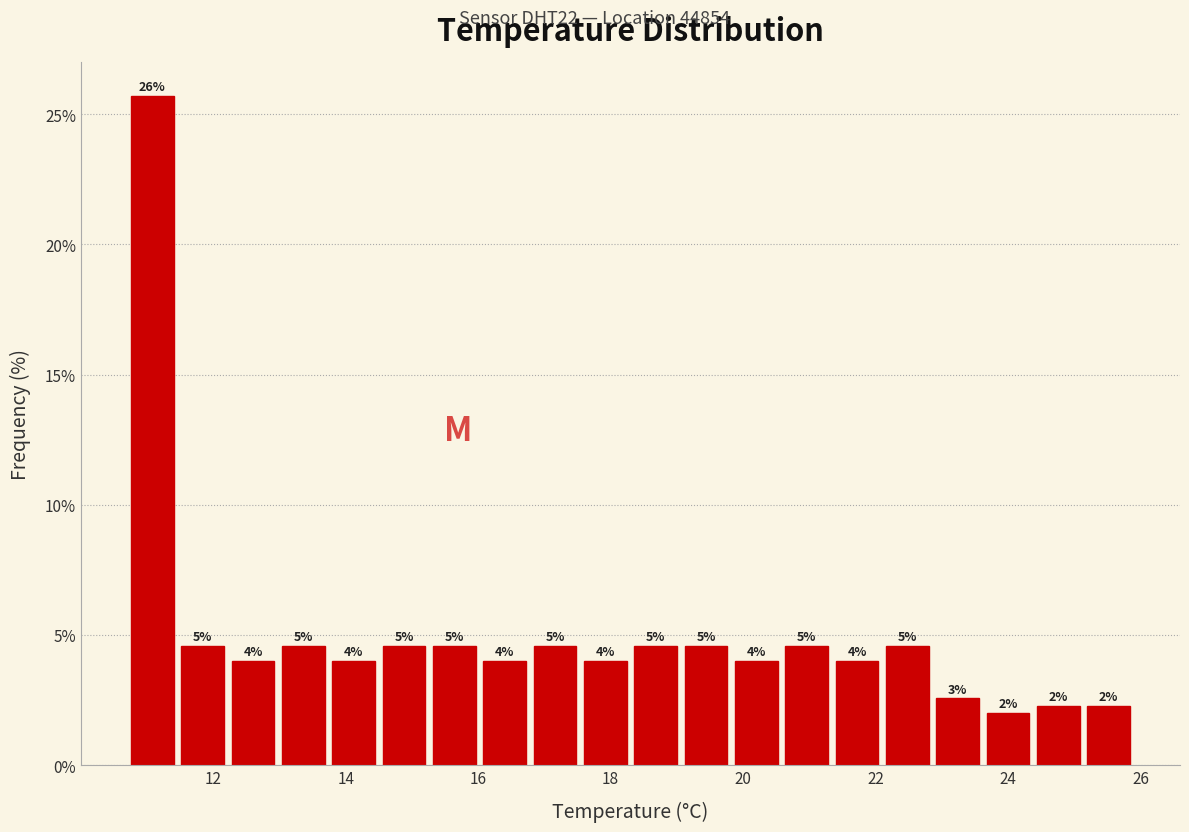

Read against the x-axis, roughly where is the centre of the tallest bar?

11.0